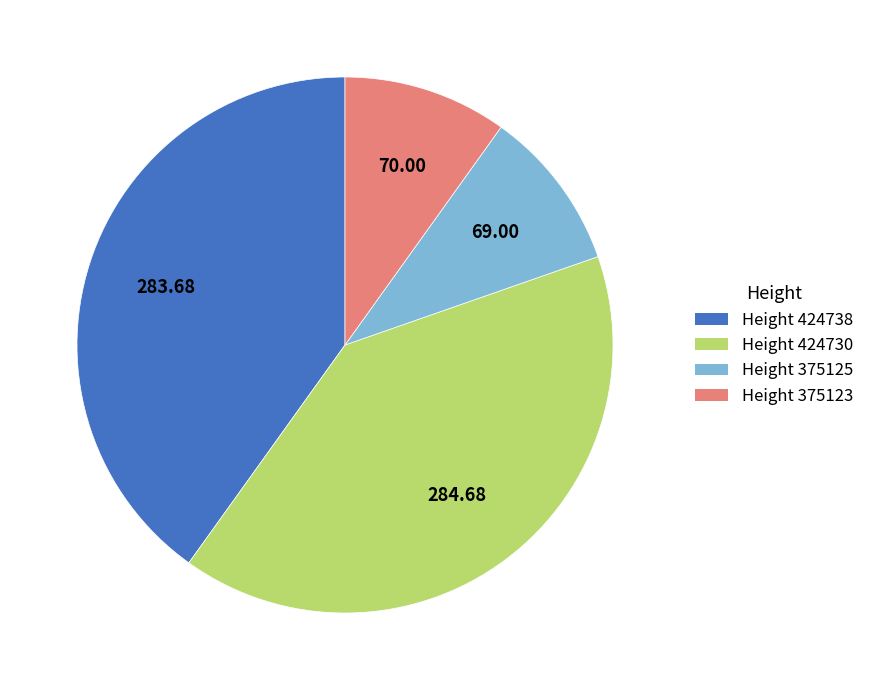

Is Height 424730 the majority of the pie?

No